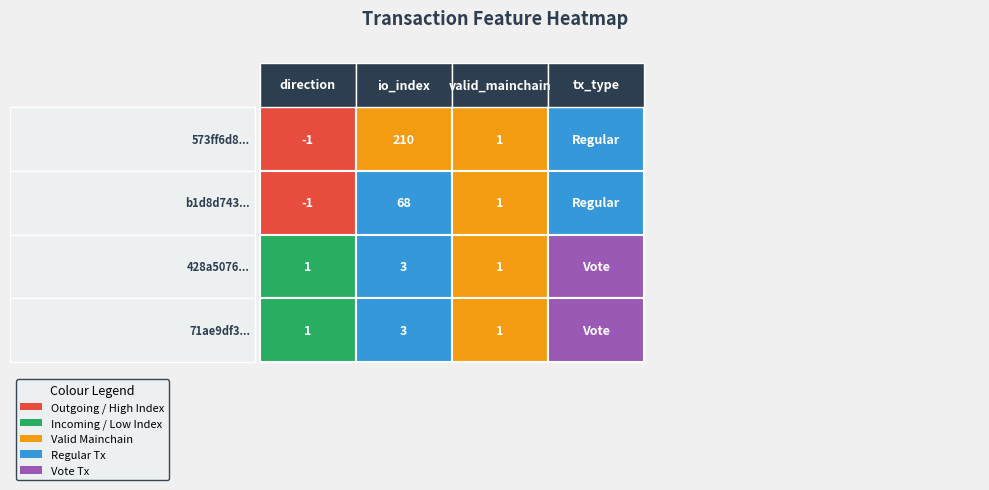

How many categories are shown in the chart?

4